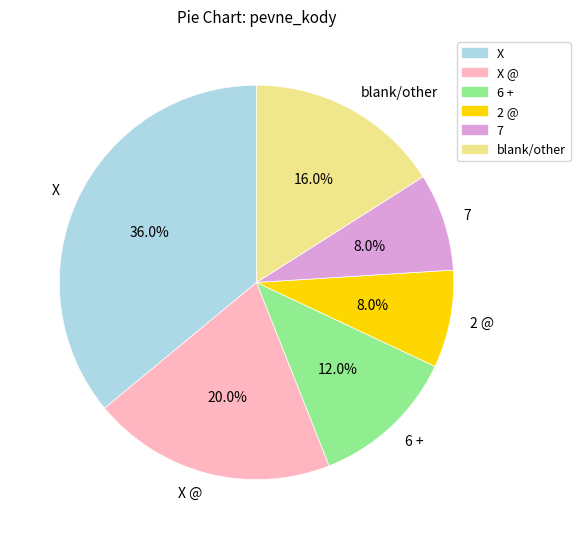

What is the largest slice in the pie chart?

X